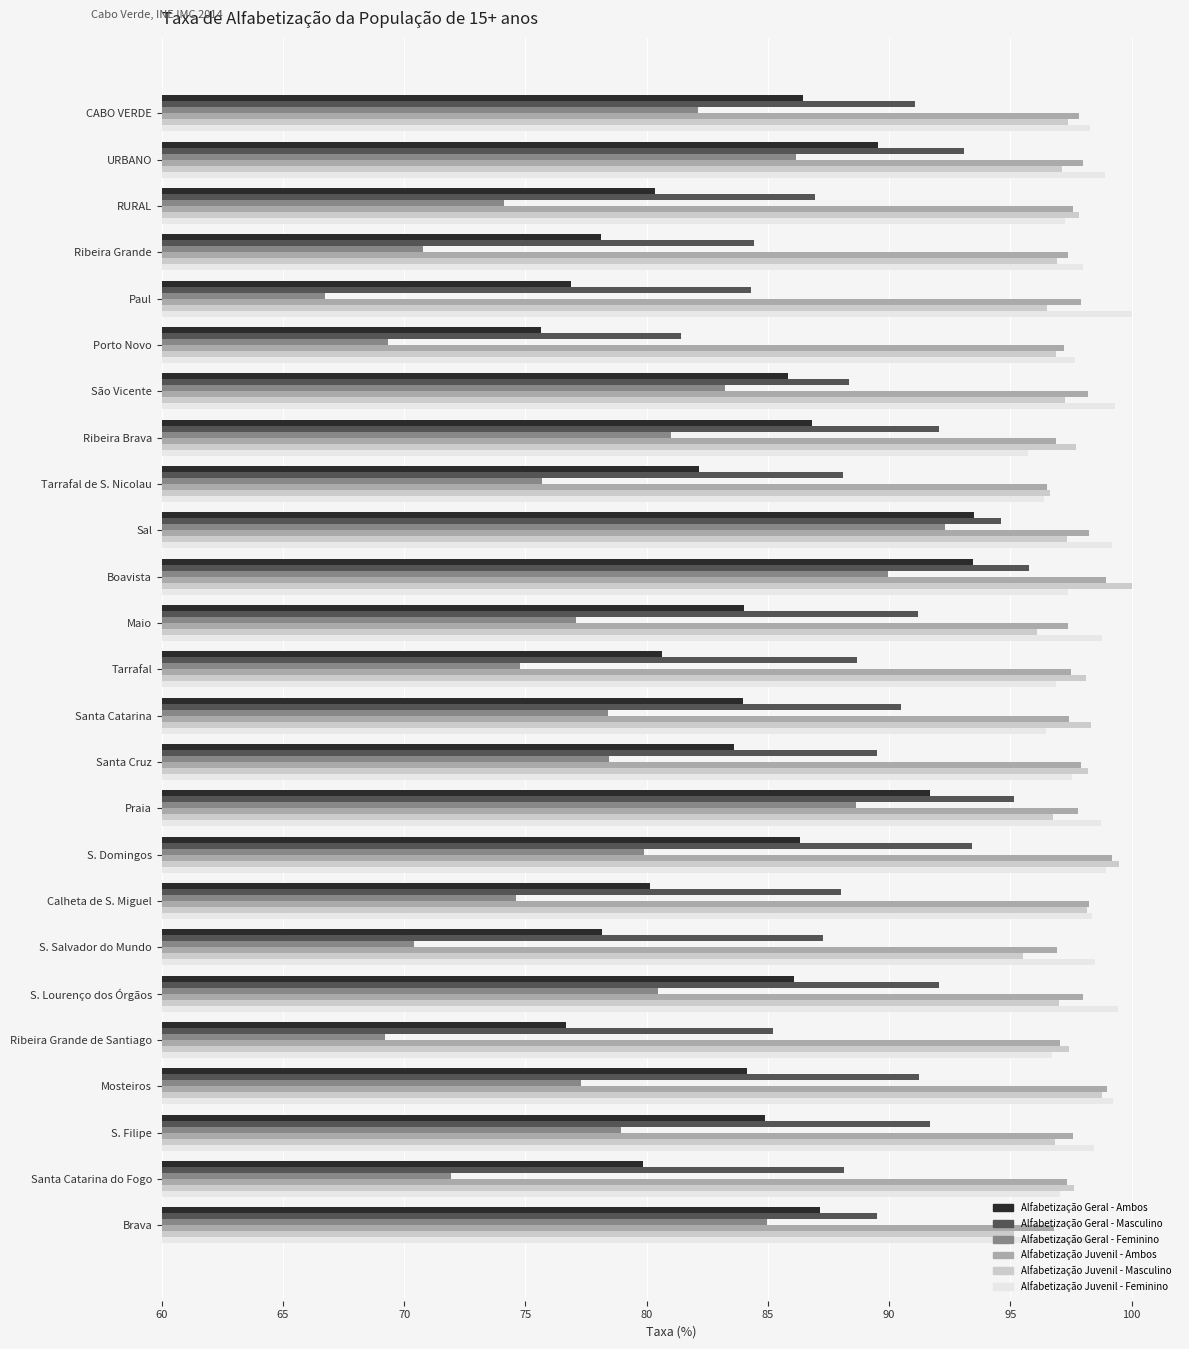

What is the greatest value displayed?

100.0